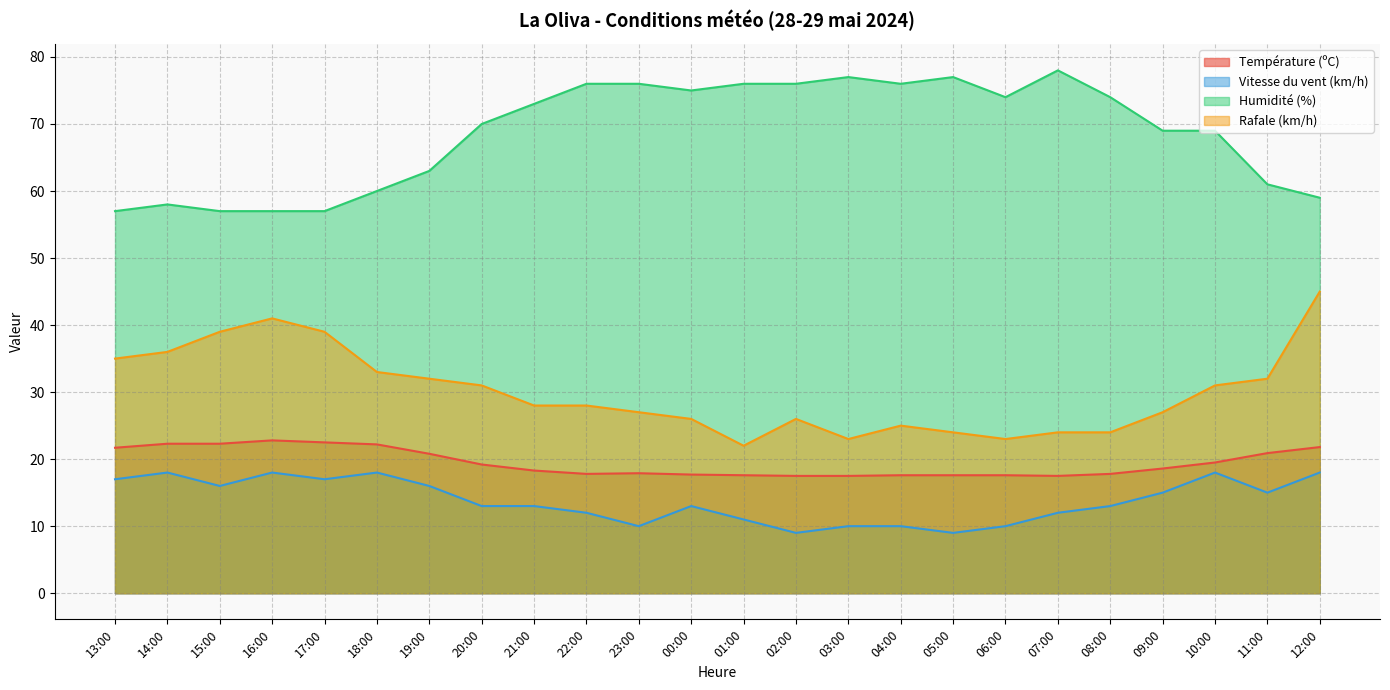

At how many categories does at least one series exceed 38?

24